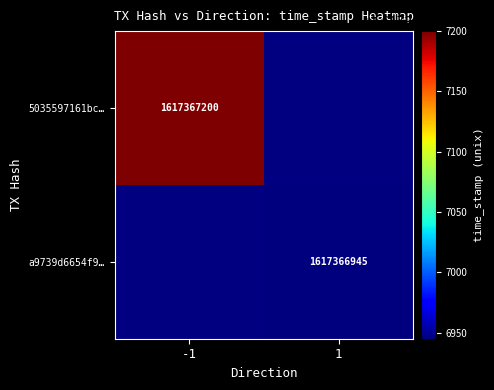

What is the highest value of the a9739d6654f93161dcf4c4a58016a4b5721203a series?

1617366945